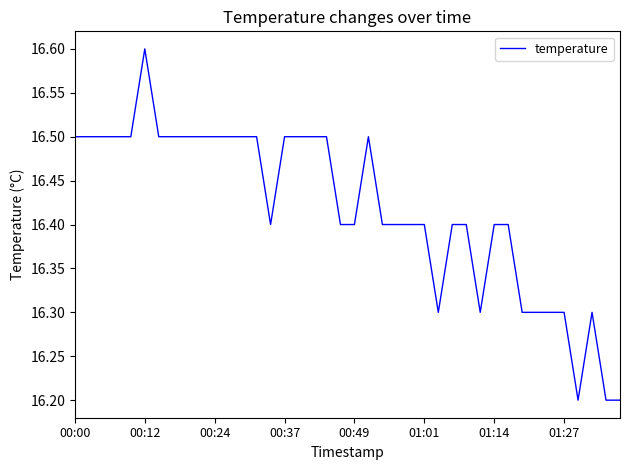

What is the greatest value displayed?

16.6